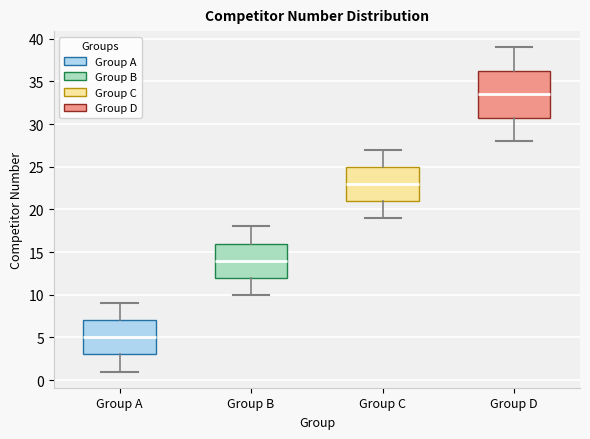

Where does the lower whisker of the box for Group C end on the y-axis? The values are not printed on the chart, so give them approximately, as read against the axis.

19.0